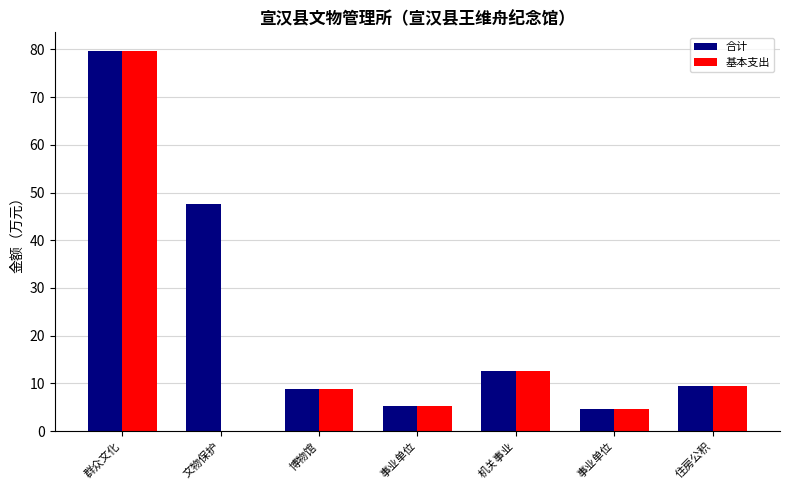

What are all the series names shown in the legend?

合计, 基本支出